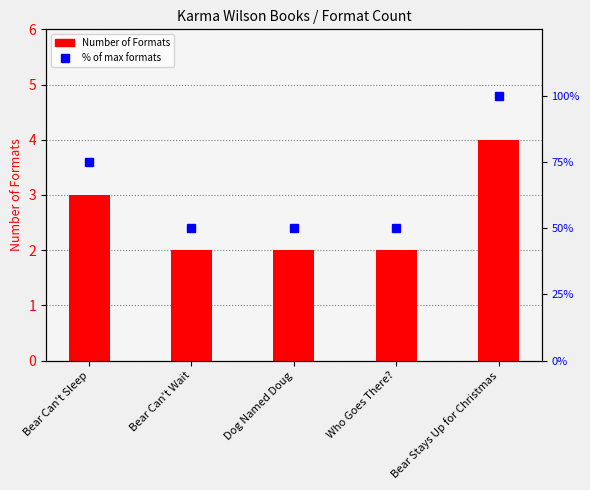

What is the label of the 3rd bar from the right?

Dog Named Doug